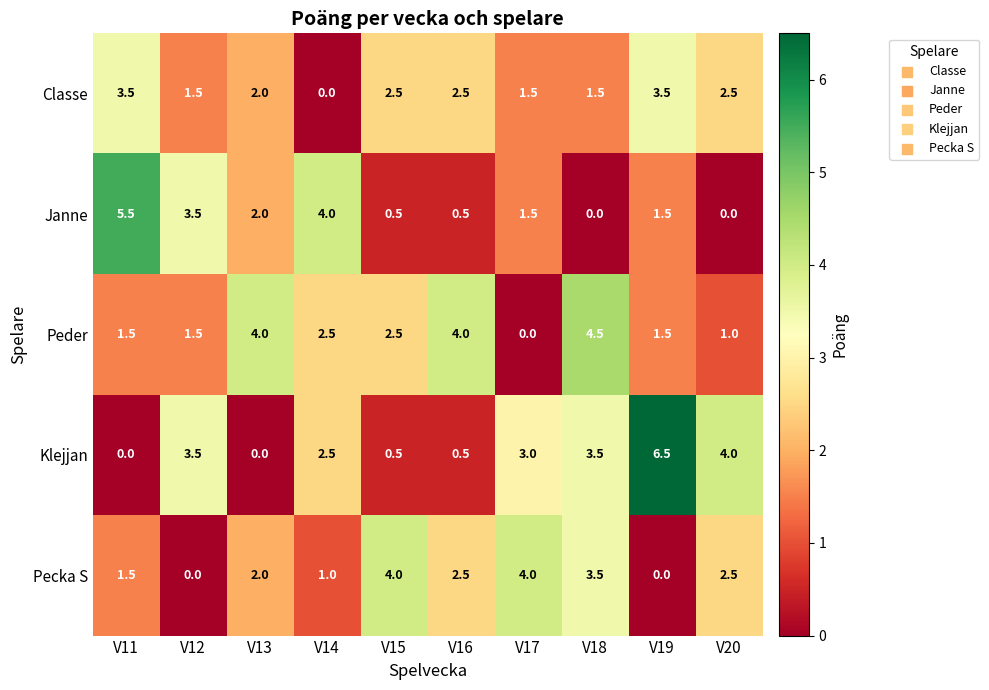

Between V11 and V18, which series saw the biggest shift?

Janne